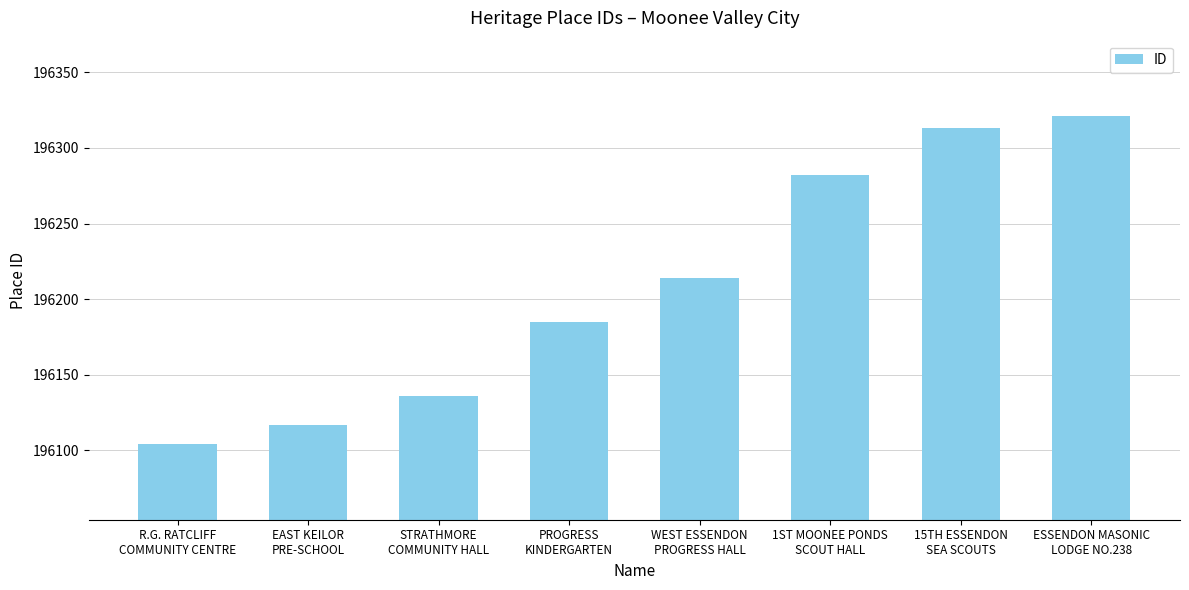

What is the average value?

196209